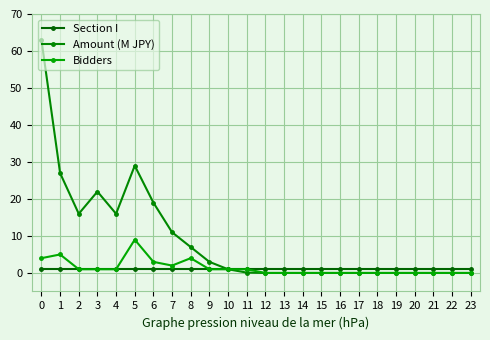

True or false: Section I and Bidders intersect in this chart.

False